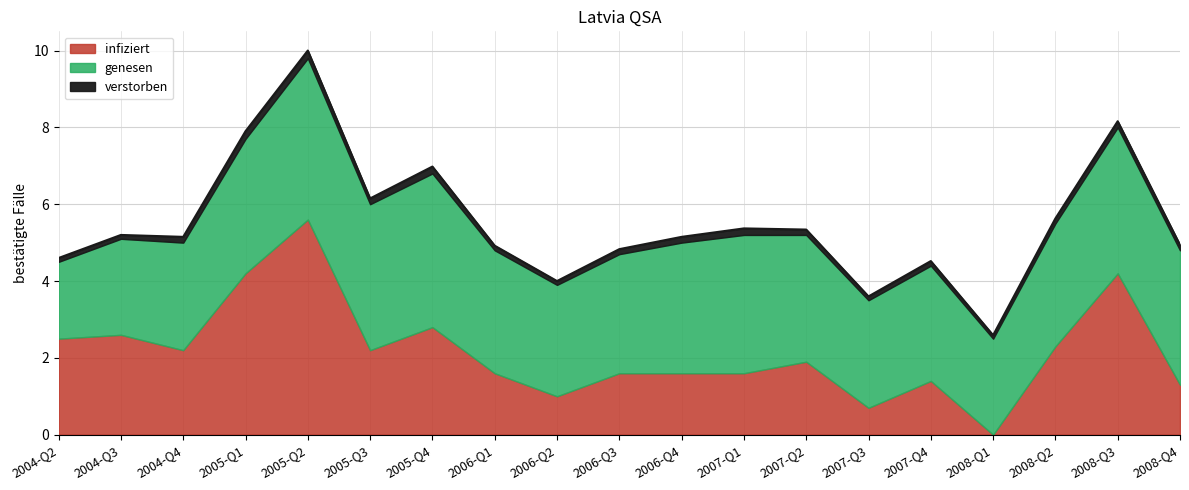

Which label corresponds to the smallest value in the chart?

2008-Q1